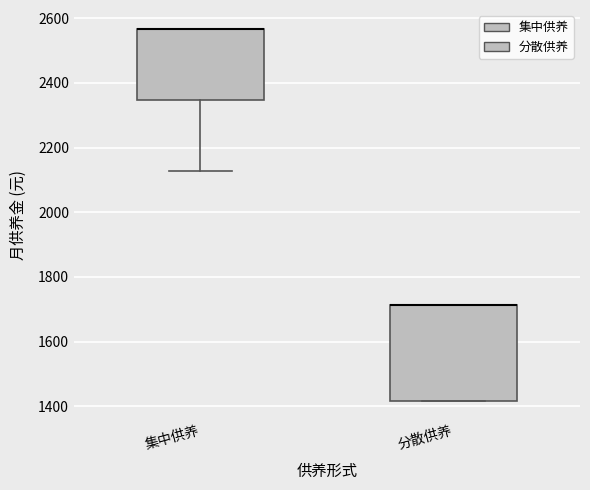

Which box is the tallest, from its lower edge to its upper edge?

分散供养